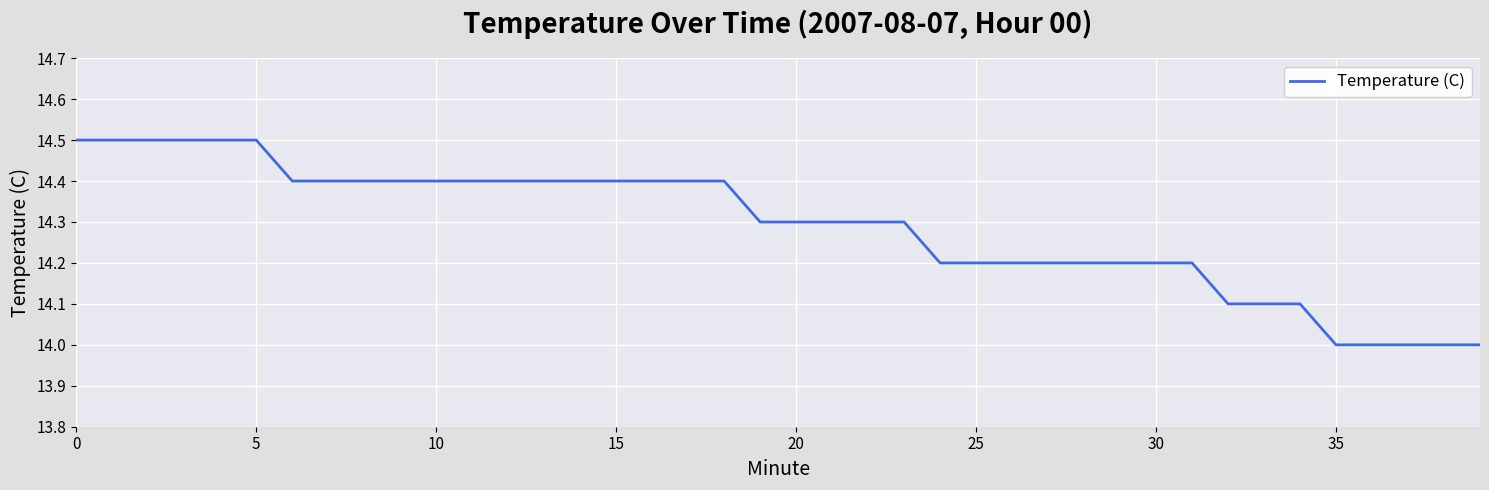

What is the greatest value displayed?

14.5